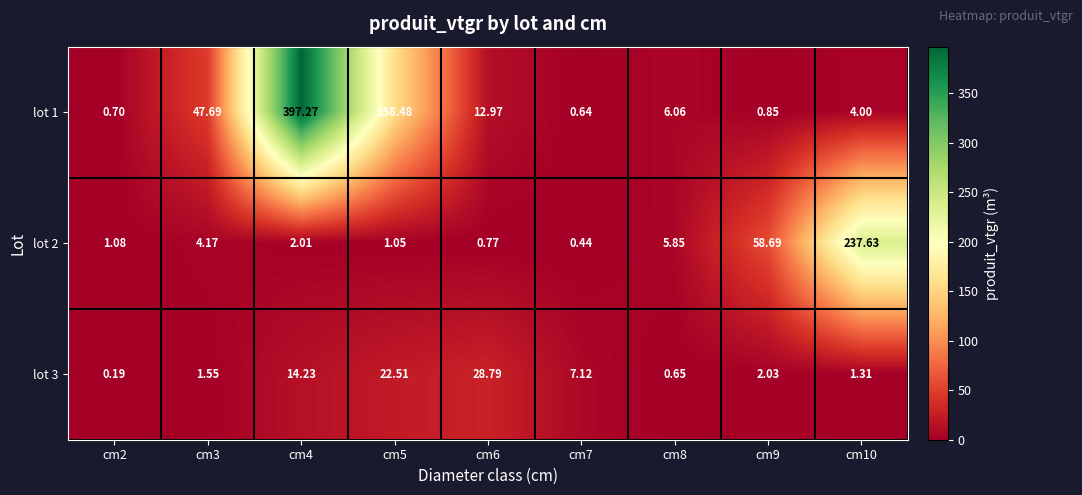

Count the number of categories in the chart.

9